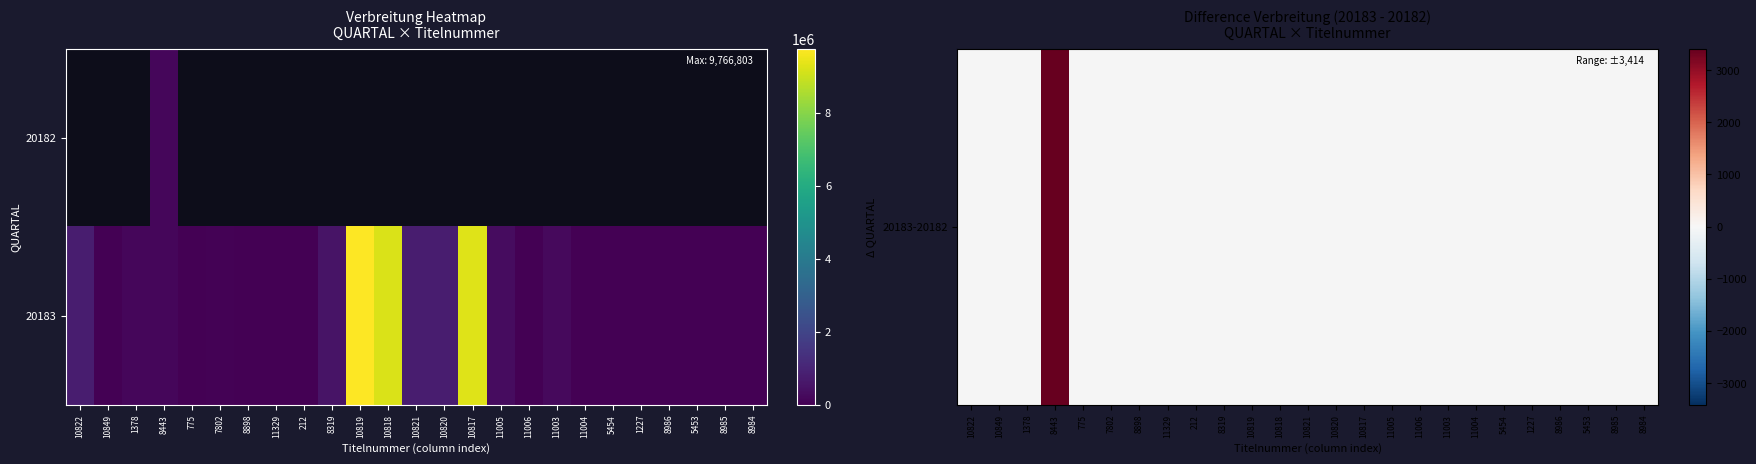

Which label corresponds to the largest value in the chart?

10819